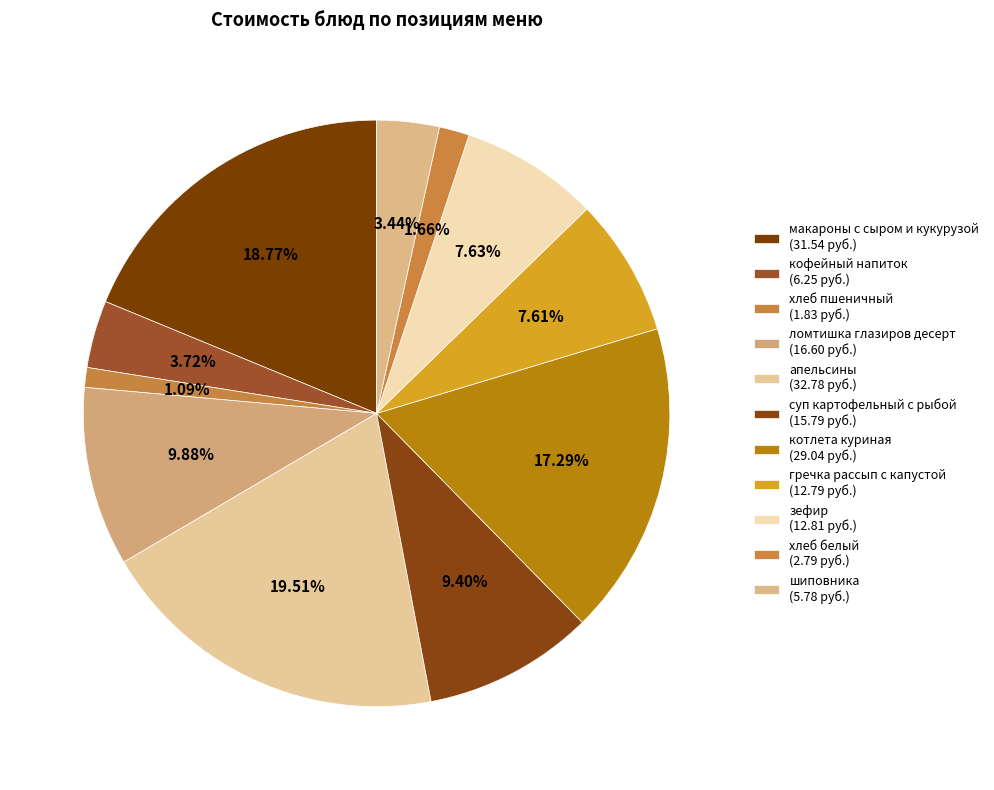

How many slices are in this pie chart?

11